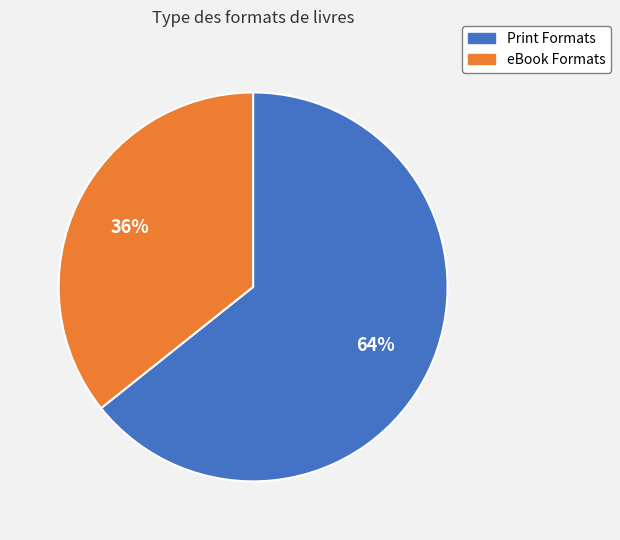

Is Print Formats the majority of the pie?

Yes